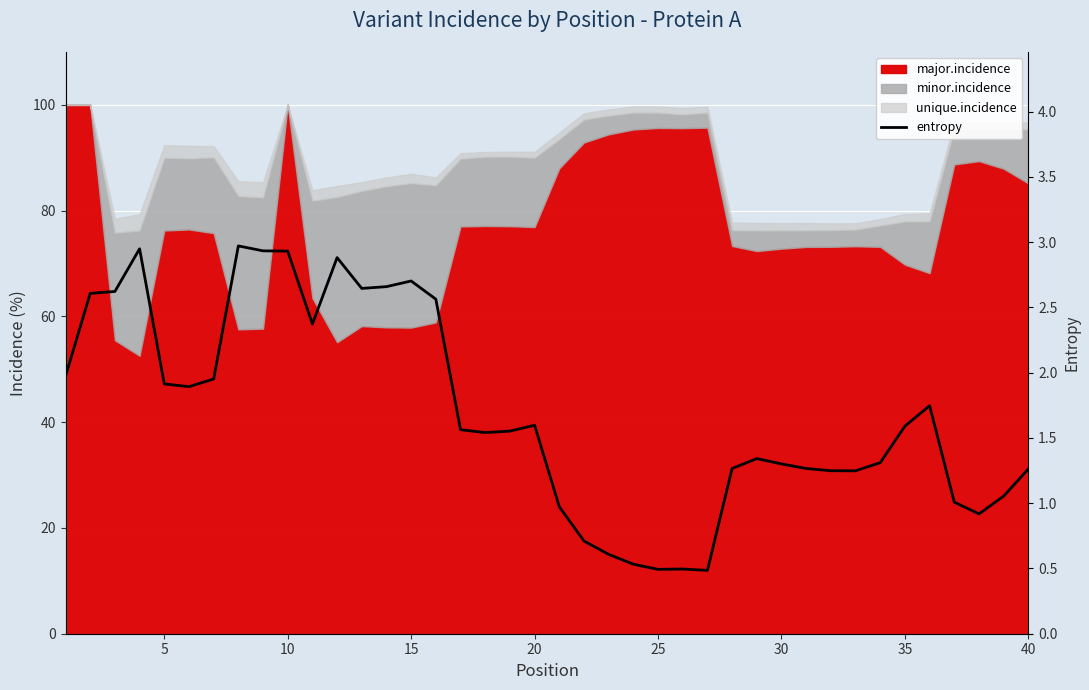

True or false: the data shows 1.1 at 21.

False